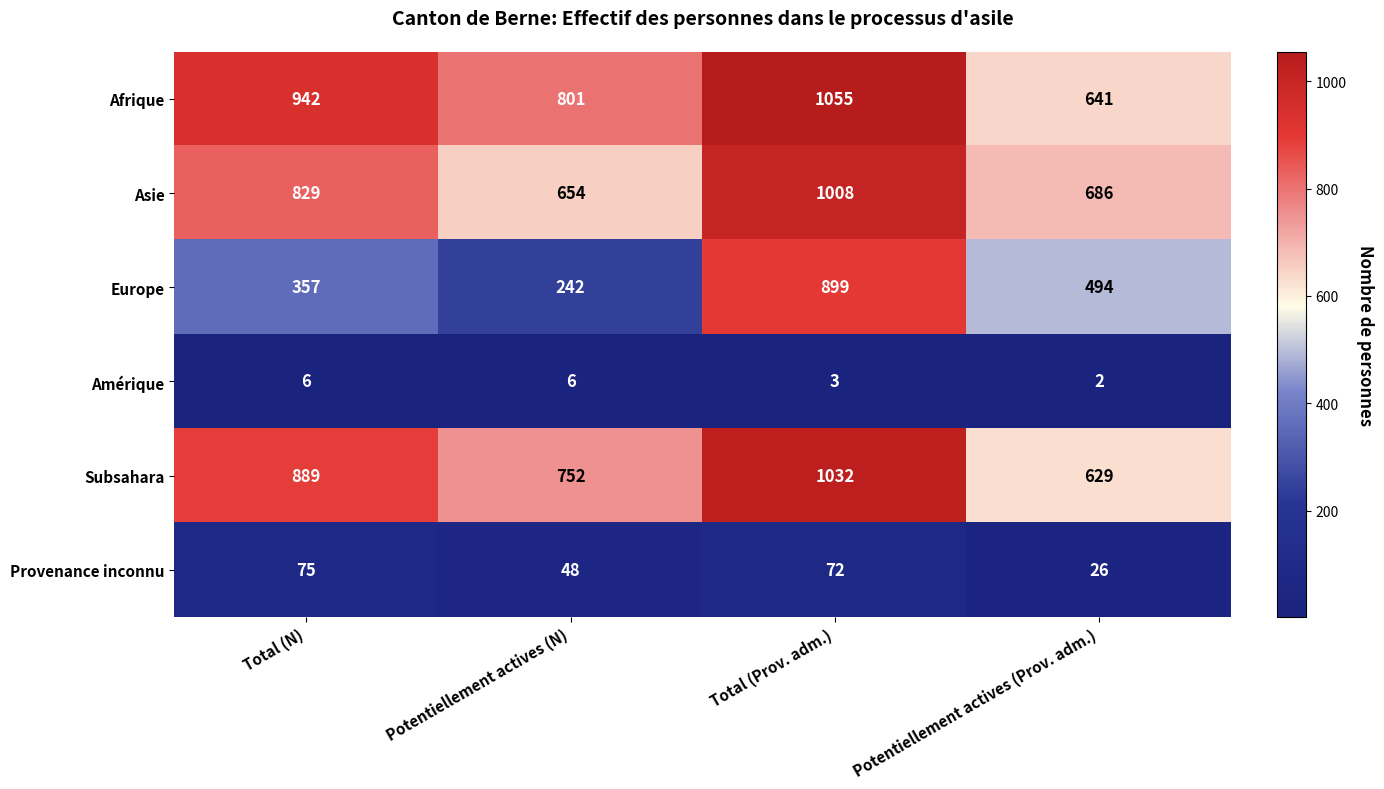

Rank the series at Total (Prov. adm.) from lowest to highest value.

Amérique, Provenance inconnu, Europe, Asie, Subsahara, Afrique